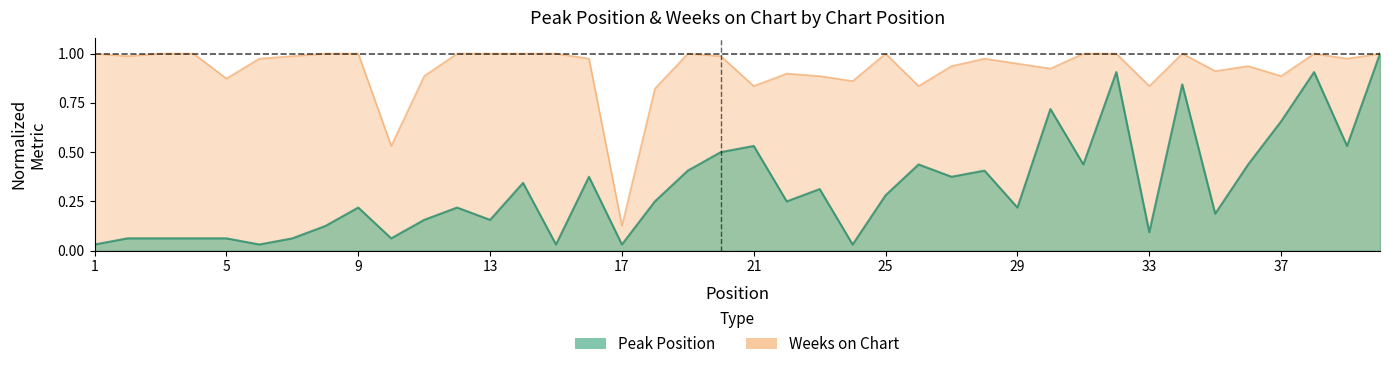

What is the value of the Weeks on Chart point at the 1st from the left?

1.0